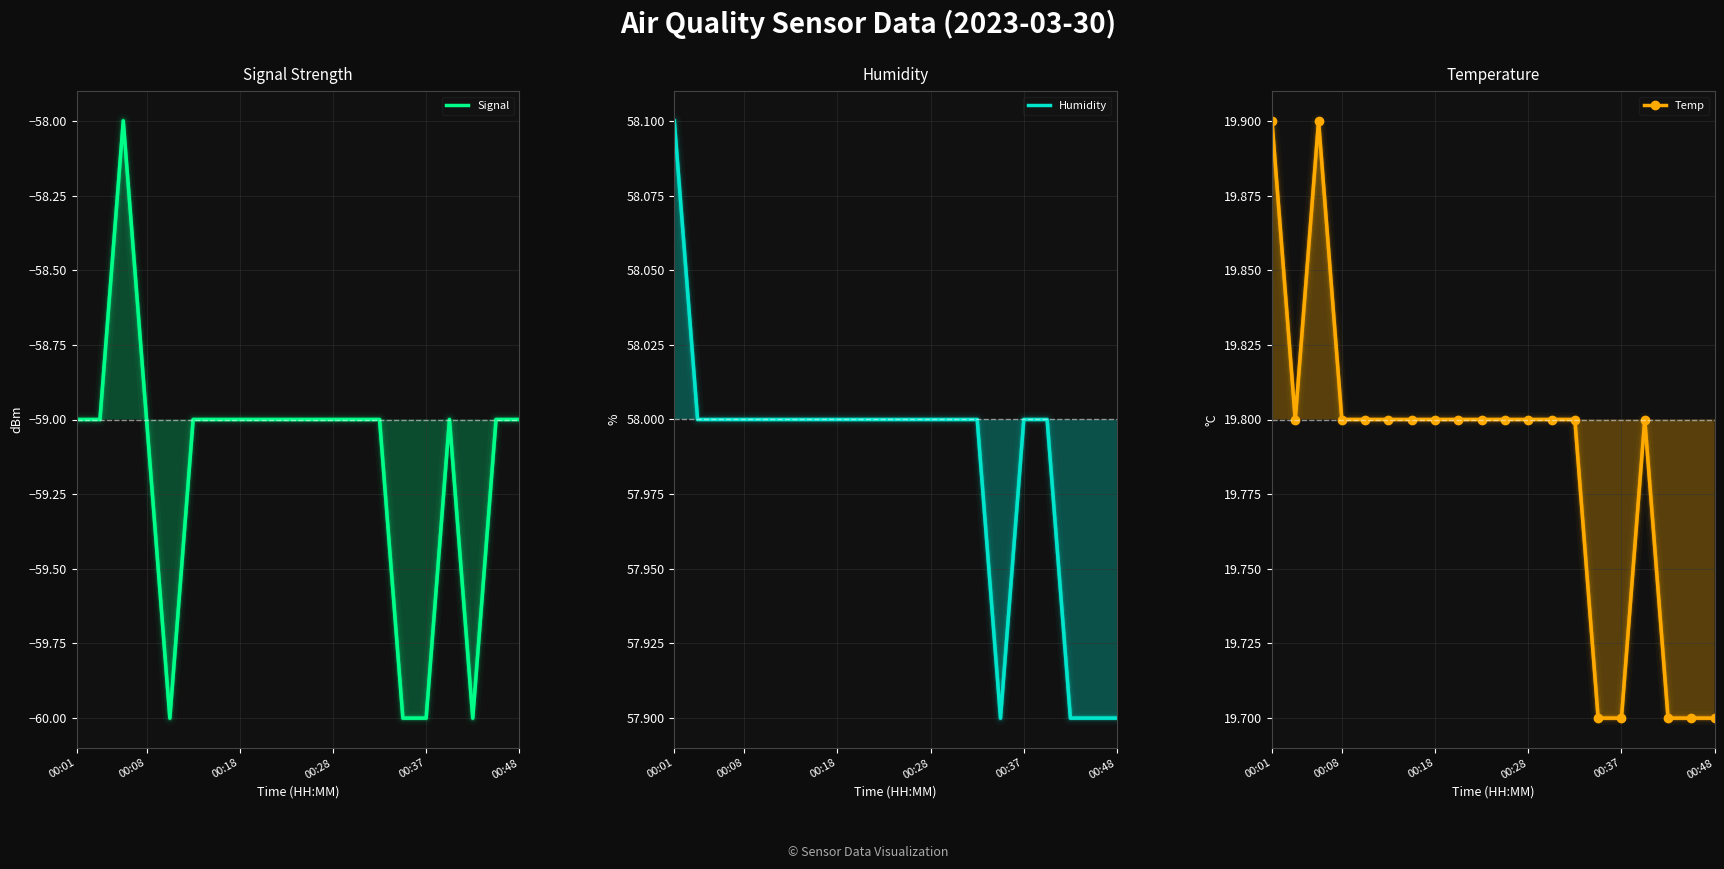

True or false: Temp has more than 2 interior local peaks.

False